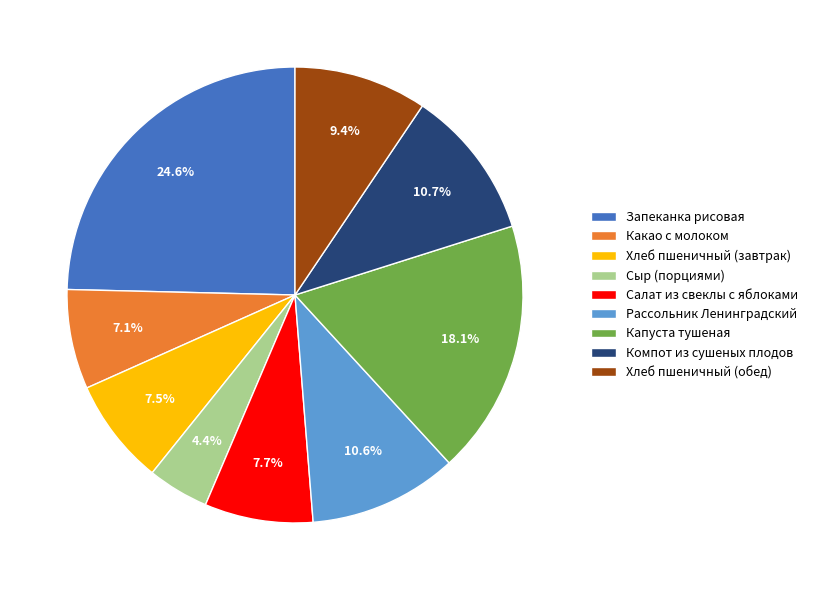

Between Компот из сушеных плодов and Хлеб пшеничный (завтрак), which is larger?

Компот из сушеных плодов